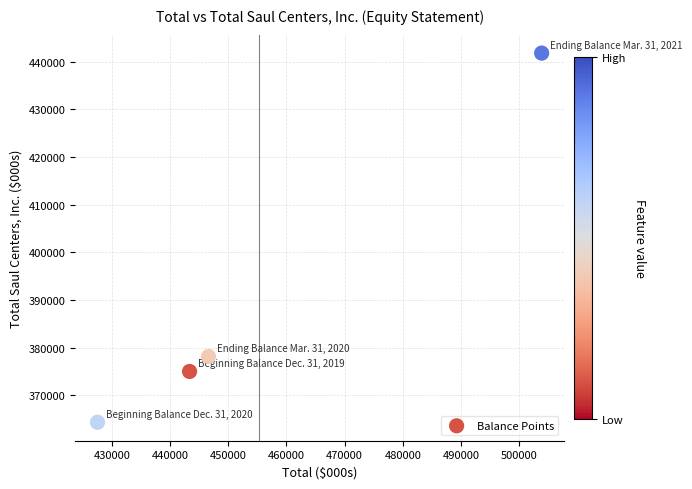

What Y value in the scatter plot is closest to 403044?

378120